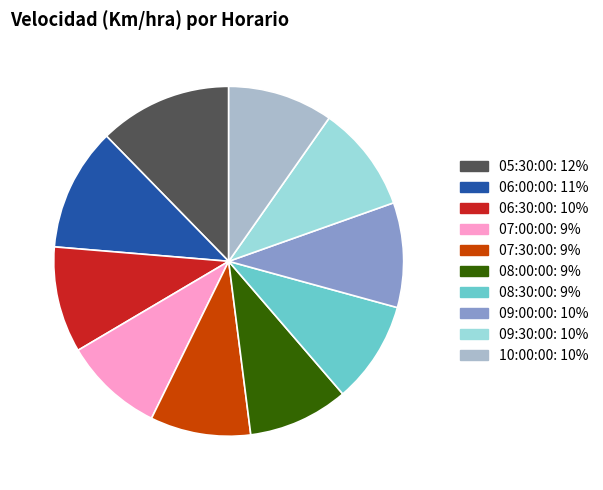

True or false: 08:00:00 accounts for 9% of the total.

True